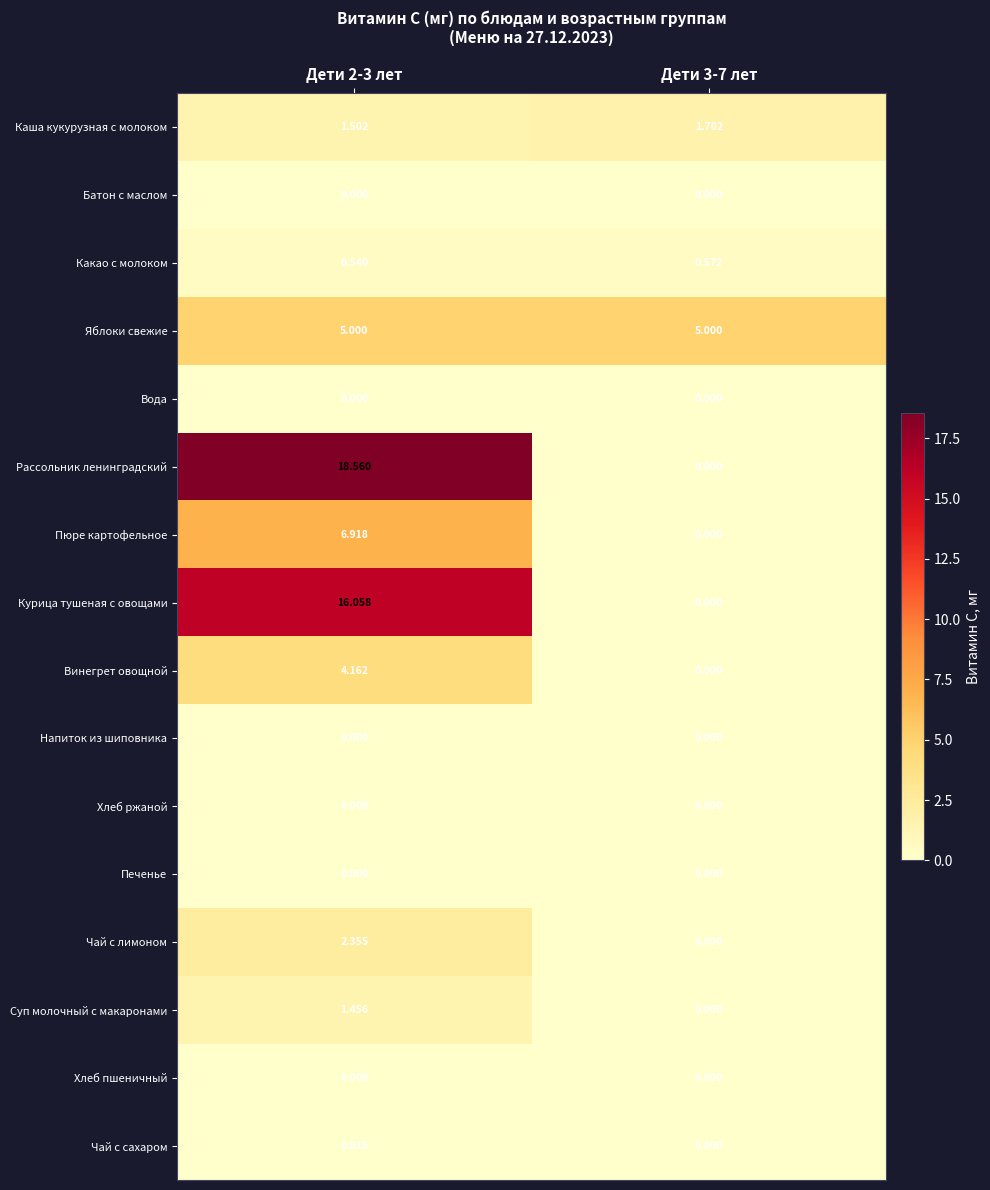

Count the number of data series in this chart.

16